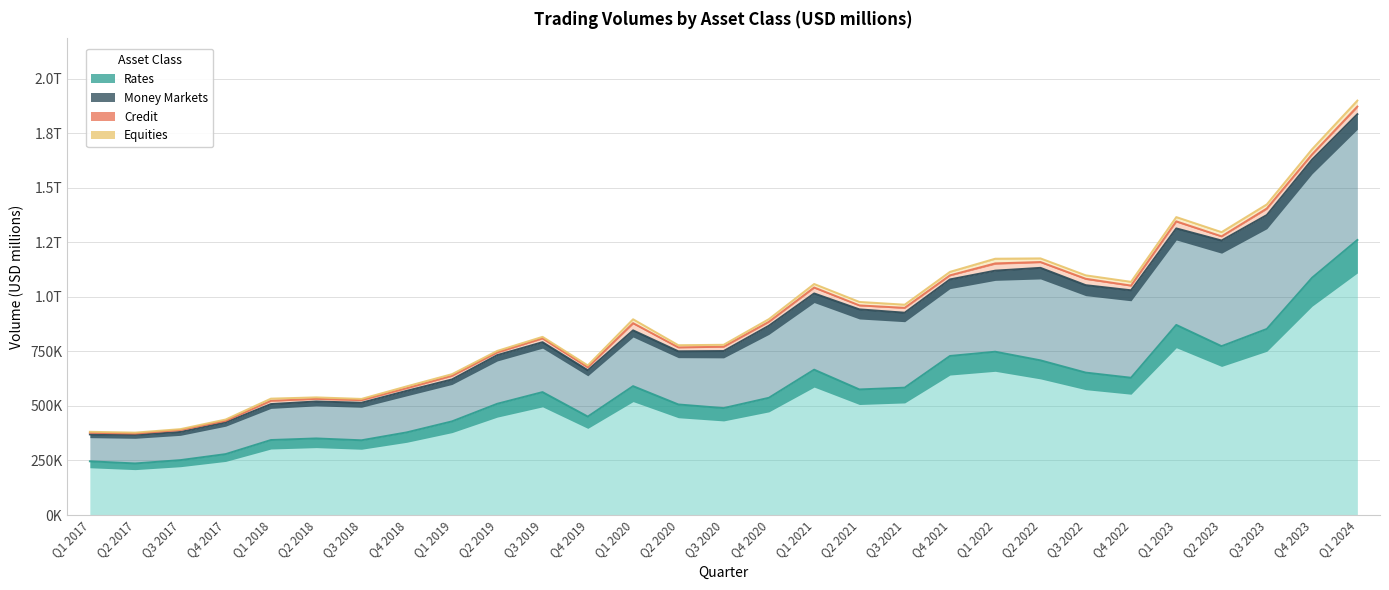

List the labels in order of Equities value, largest first.

Q1 2024, Q4 2023, Q1 2022, Q1 2023, Q2 2023, Q3 2023, Q1 2020, Q4 2022, Q2 2022, Q1 2021, Q2 2021, Q4 2021, Q3 2022, Q3 2021, Q4 2020, Q2 2020, Q1 2018, Q3 2020, Q4 2019, Q4 2018, Q1 2019, Q3 2019, Q2 2019, Q2 2018, Q4 2017, Q3 2018, Q2 2017, Q1 2017, Q3 2017